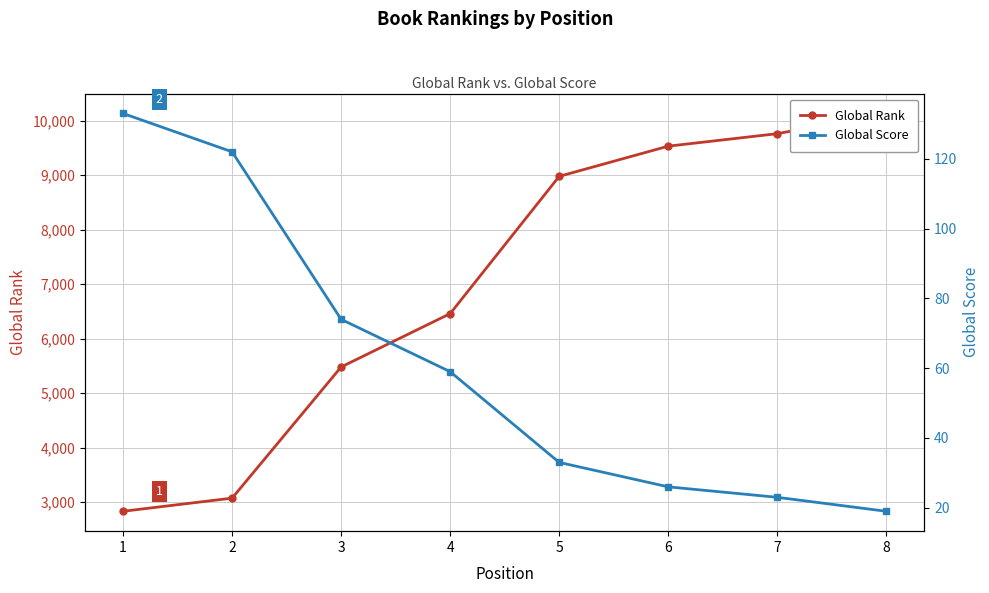

True or false: Global Rank has more than 0 points higher than both neighbors.

False